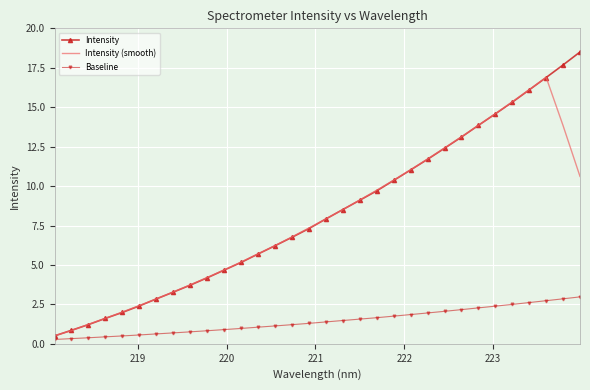

What is the average value of the Baseline series?

1.4